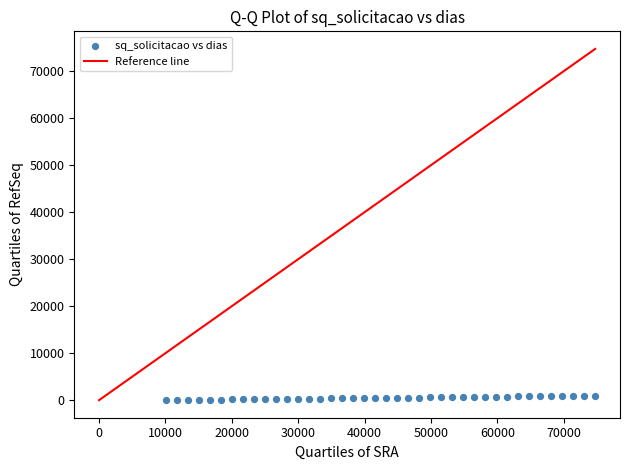

What is the range of Y values (max minus min)?

953.0